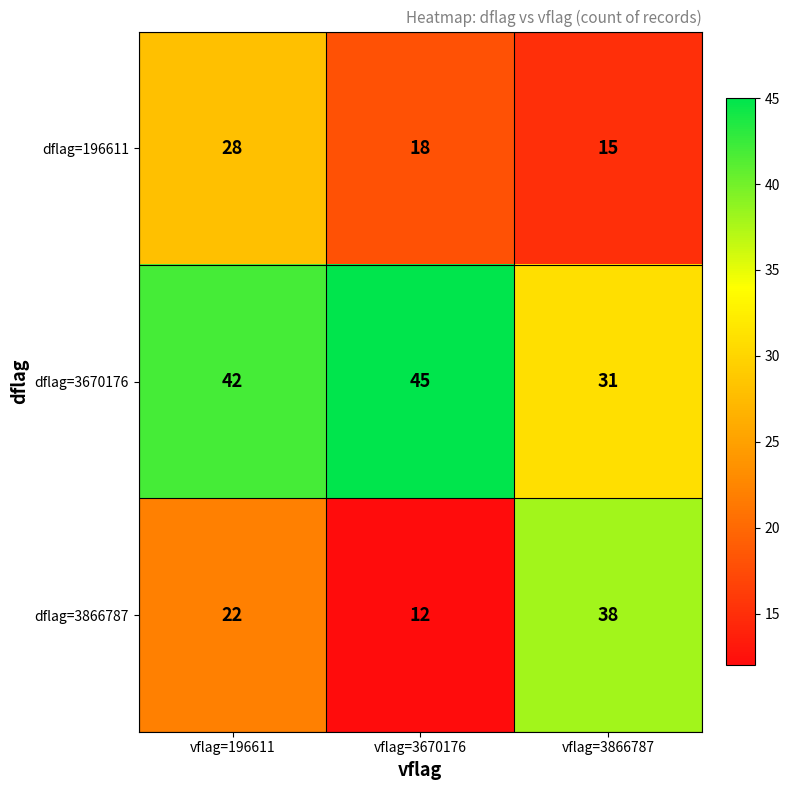

What is the greatest value displayed?

45